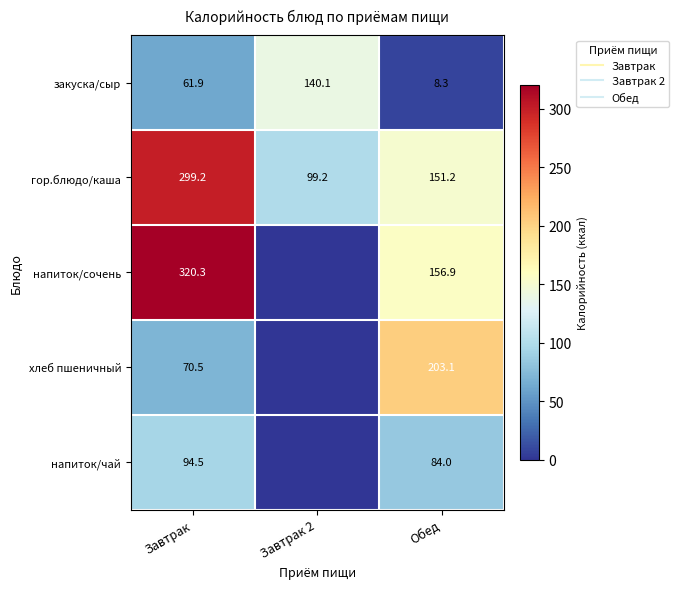

List the series in order of their peak value, lowest first.

напиток/чай, закуска/сыр, хлеб пшеничный, гор.блюдо/каша, напиток/сочень